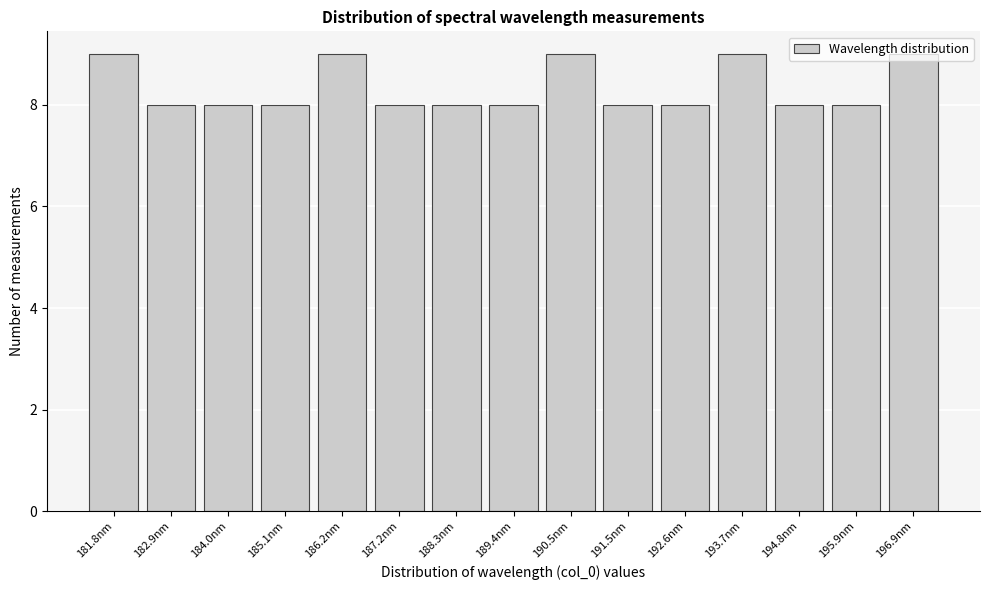

What is the minimum value shown in the chart?

8